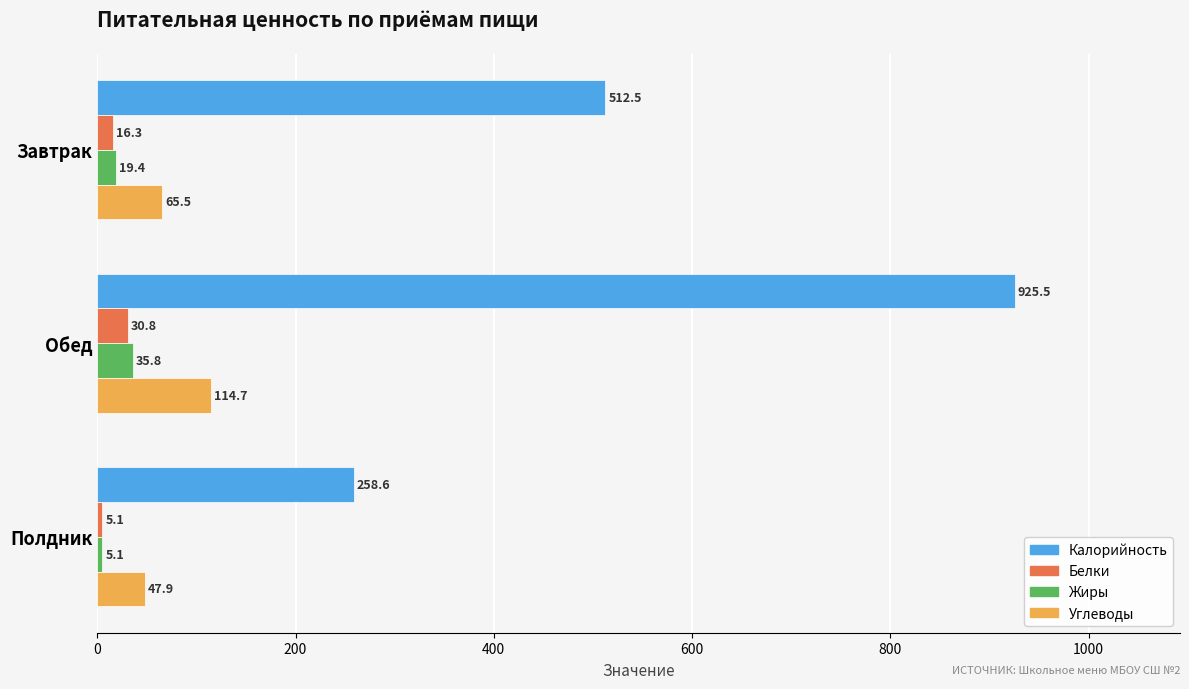

Count the number of data series in this chart.

4